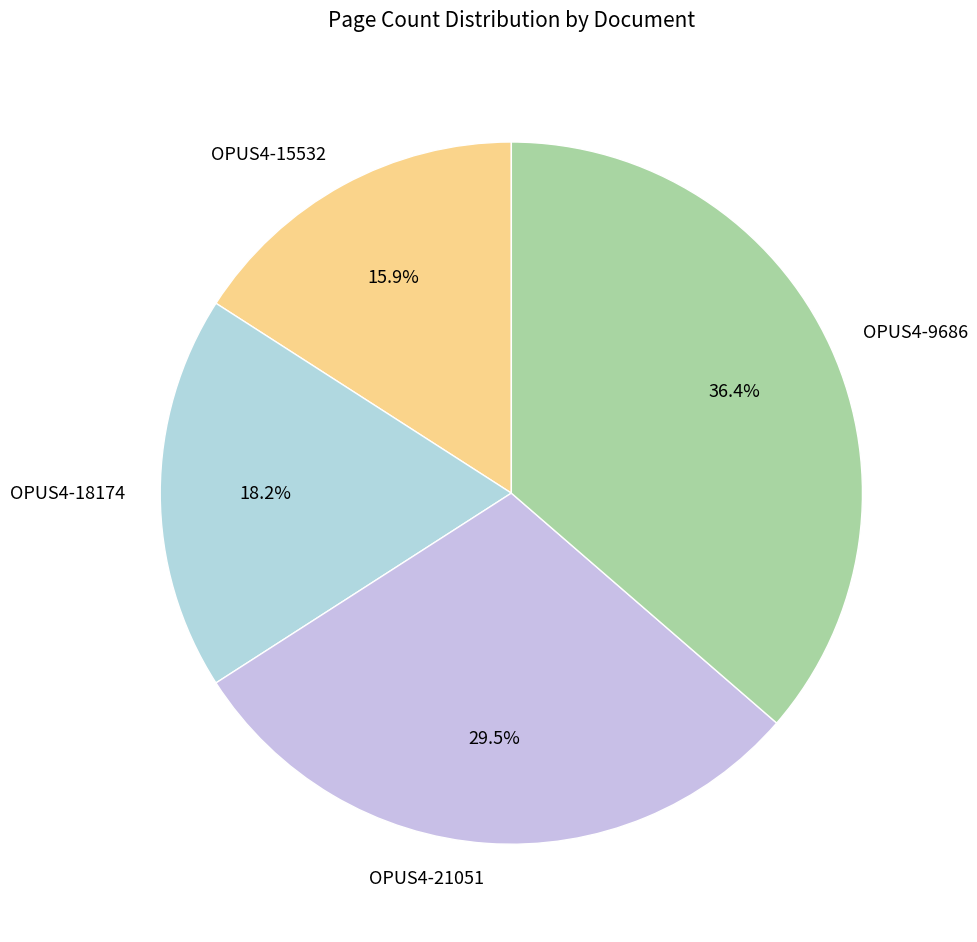

To the nearest percent, what is the difference between the OPUS4-15532 and OPUS4-9686 slice percentages?

20%